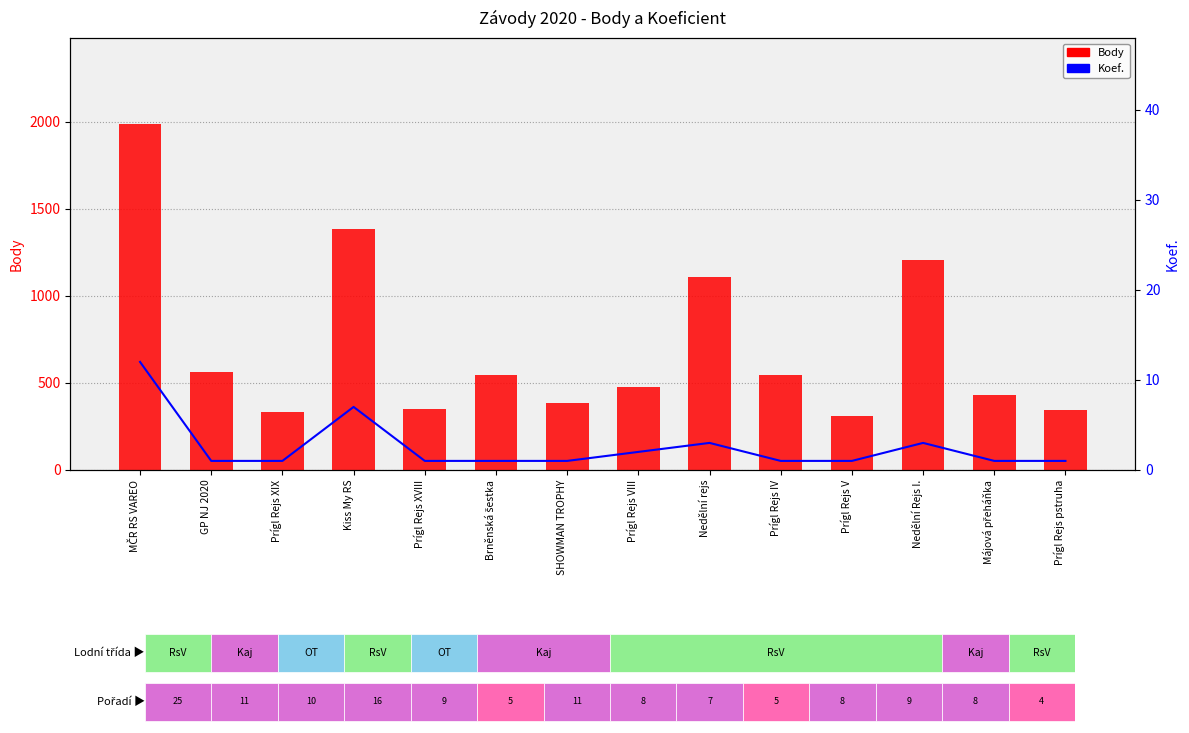

How many data points in Koef. are above 1?

5